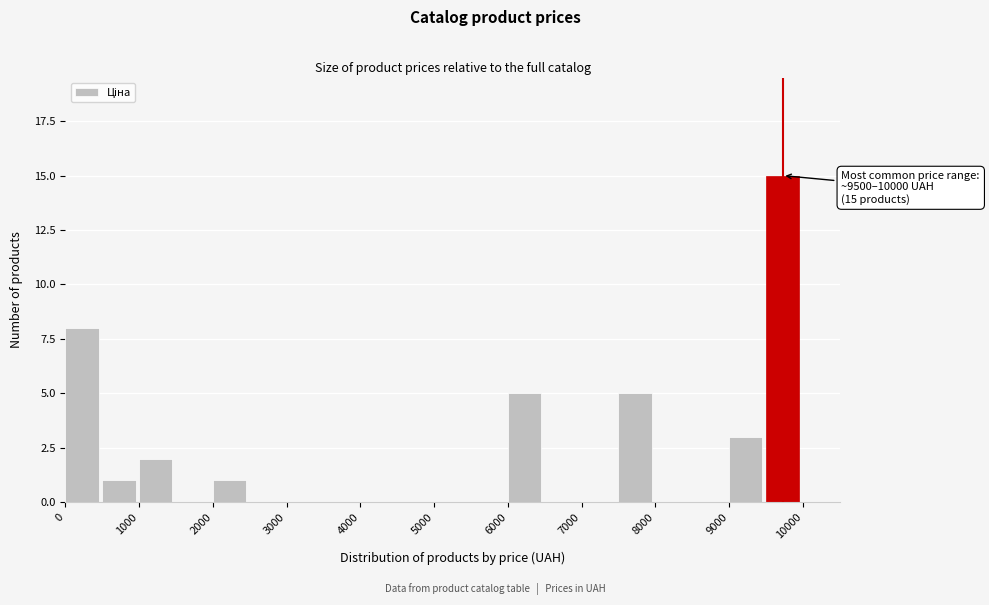

Over which range of the x-axis is the bar tallest?

9500 to 10000